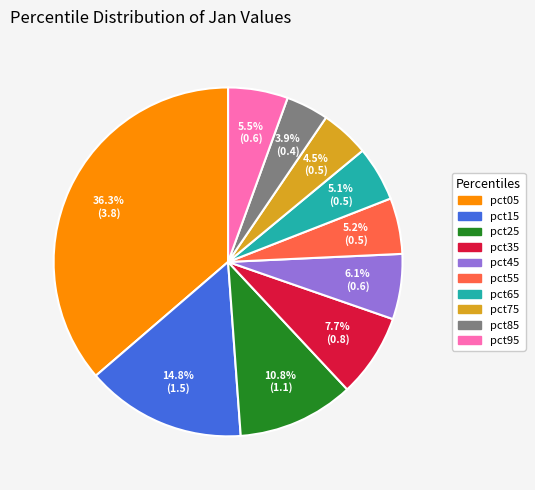

To the nearest percent, what is the average slice percentage?

10%